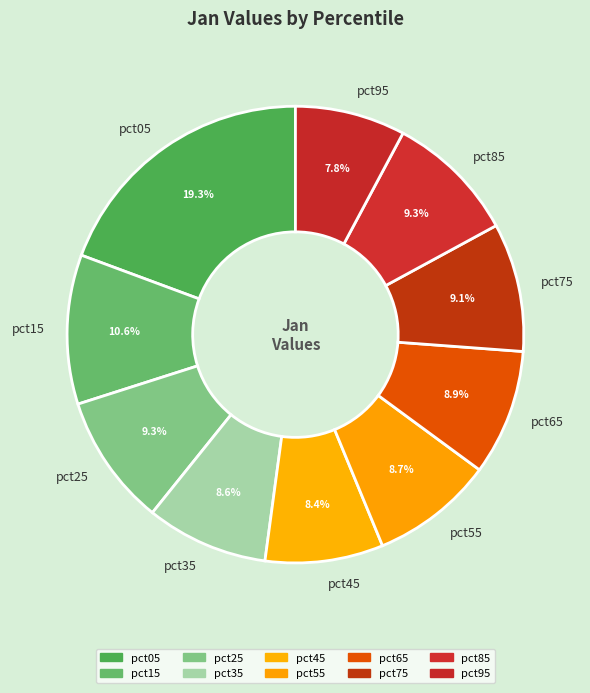

What is the total percentage of pct55 and pct85?

18.0%